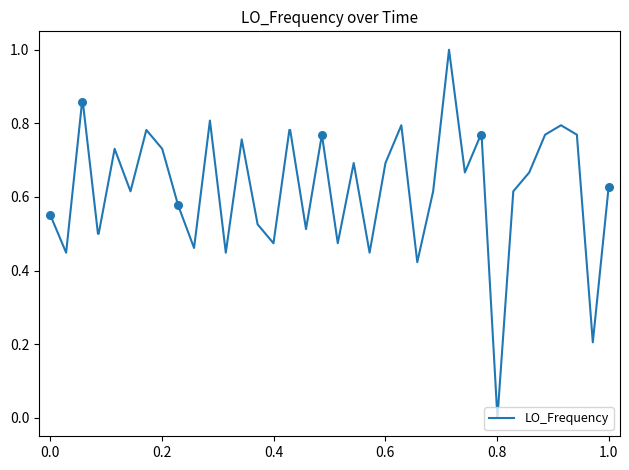

What is the maximum value shown in the chart?

1.0